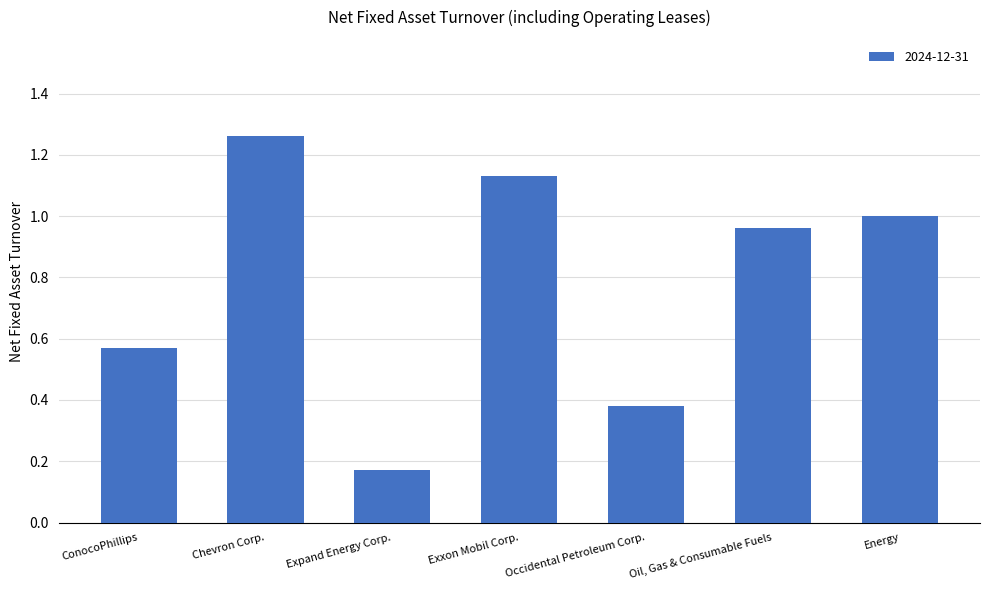

Is it true that the value at Occidental Petroleum Corp. is 0.1?

False